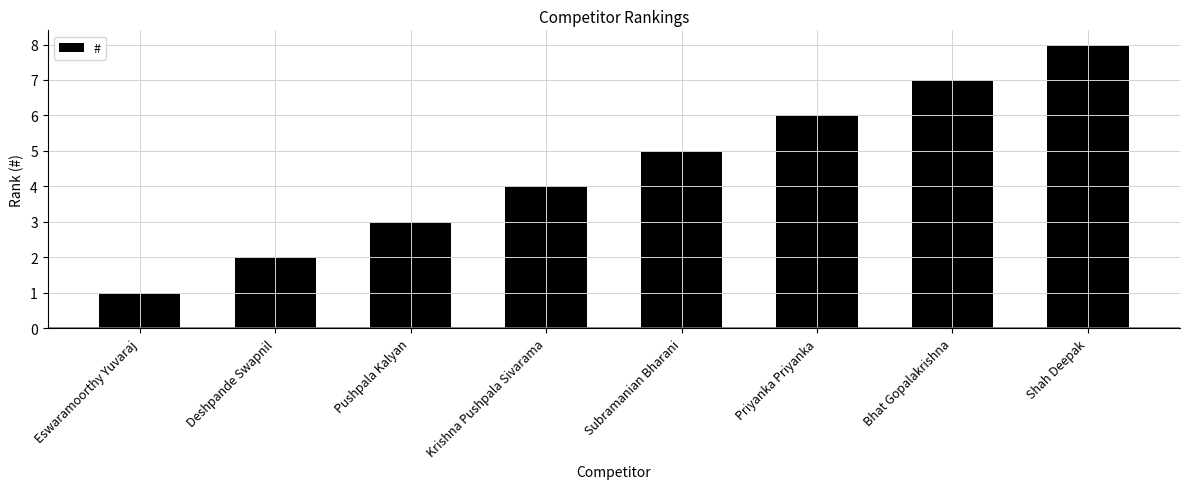

At which label is the value closest to 4?

Krishna Pushpala Sivarama